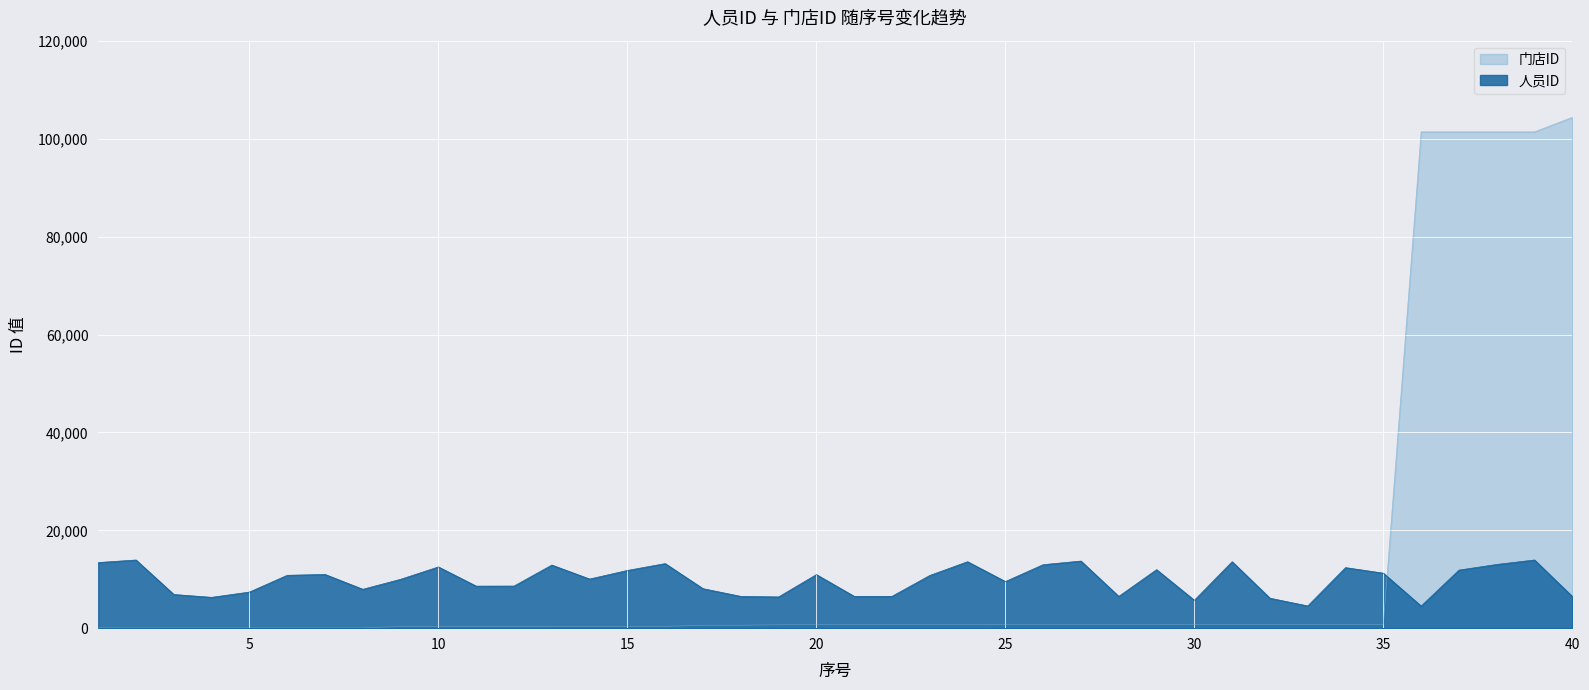

What is the difference between the 门店ID values at 12 and 31?

387